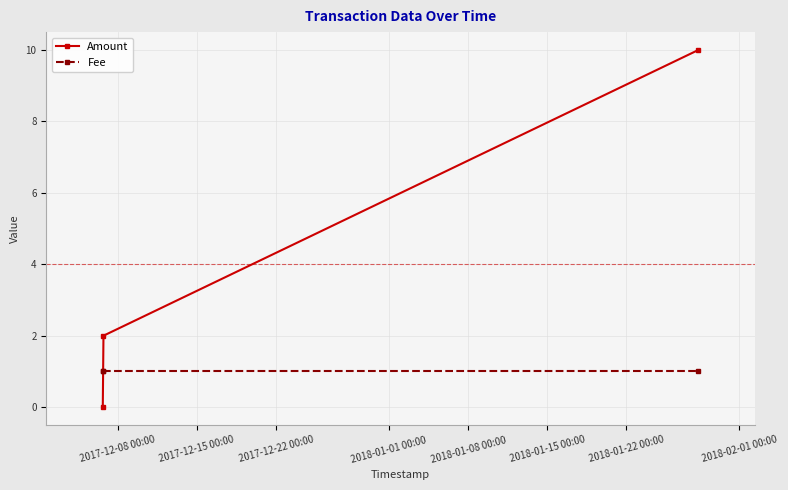

Reading left to right, what are all the values shown in this chart?

Amount: 0	2	10
Fee: 1	1	1